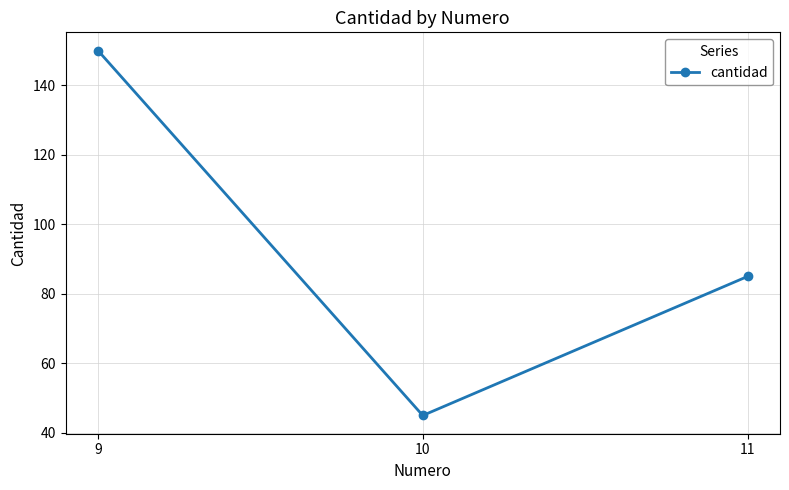

Which category has the highest value across all series?

9